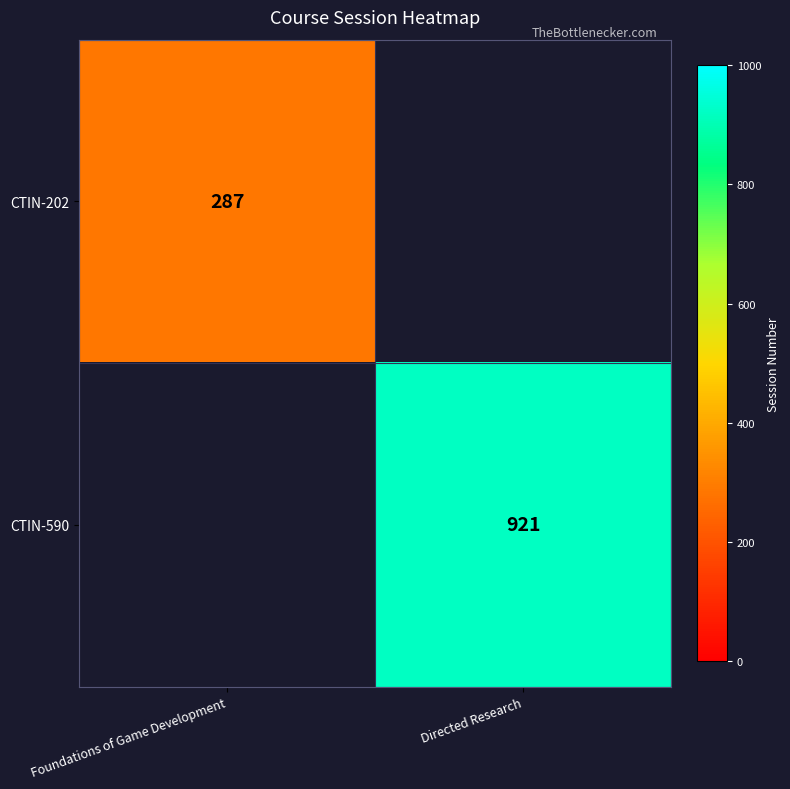

True or false: CTIN-590 has a value of 921 at Directed Research.

True